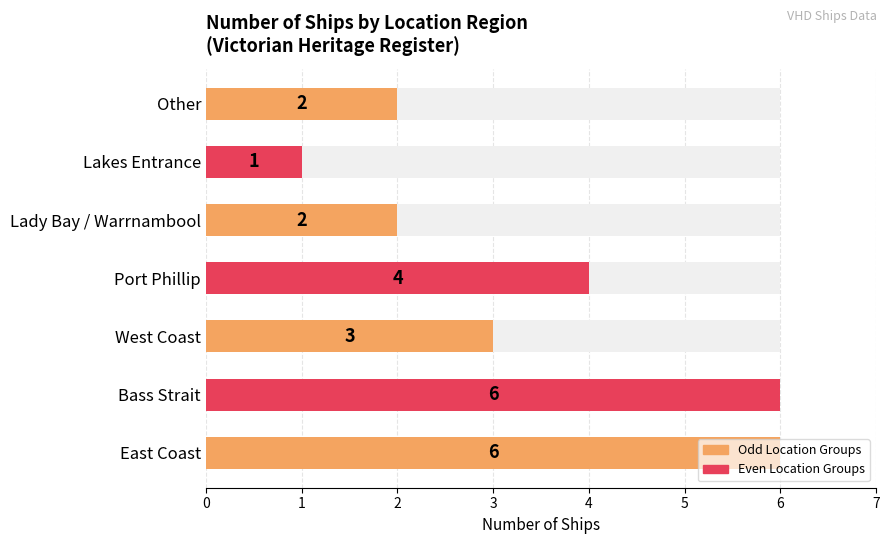

What is the value of the 4th bar from the left?

4